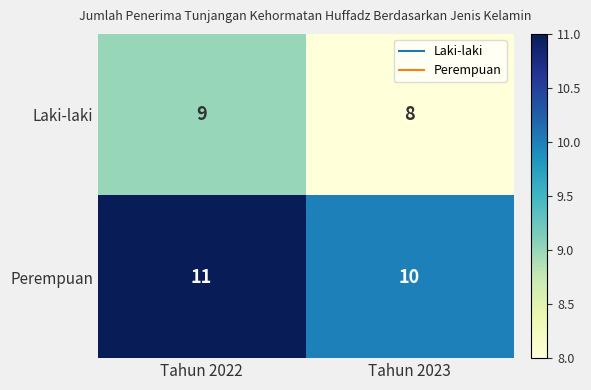

List the series in order of their peak value, highest first.

Perempuan, Laki-laki